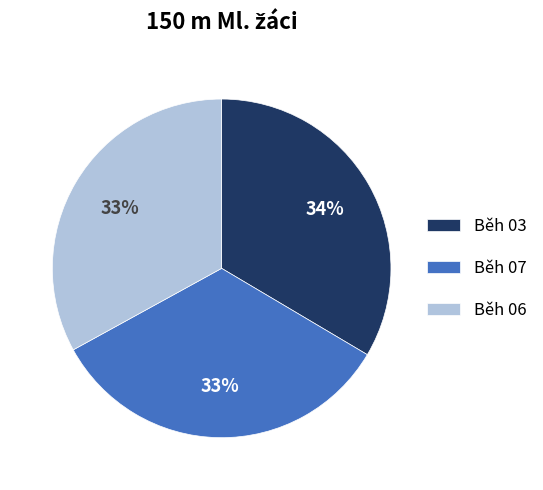

How many slices are in this pie chart?

3